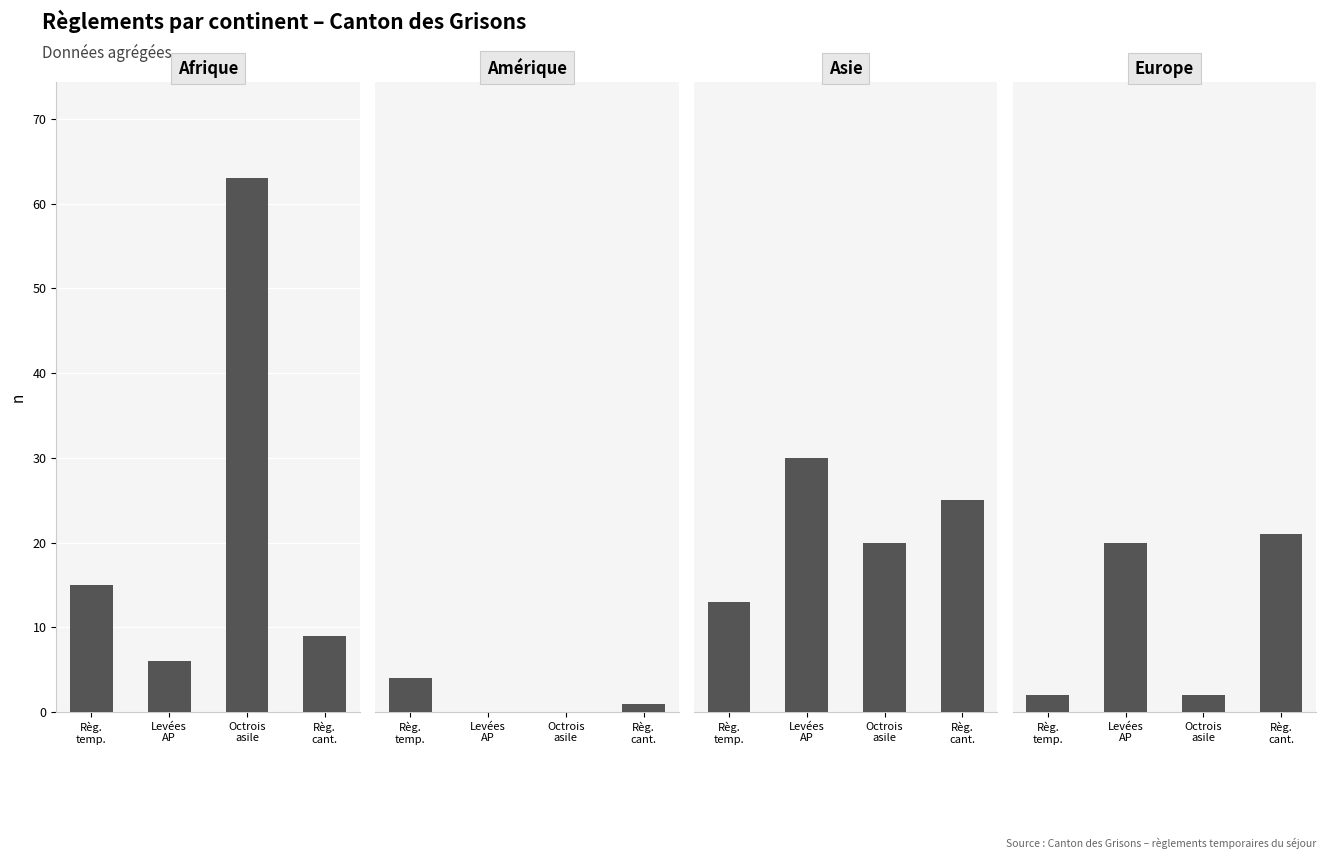

Which series has the widest spread of values?

Afrique